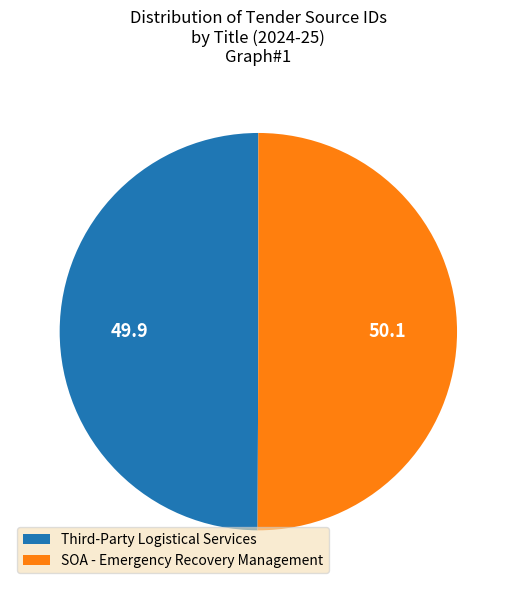

Is it true that SOA - Emergency Recovery Management is 43% of the pie?

False